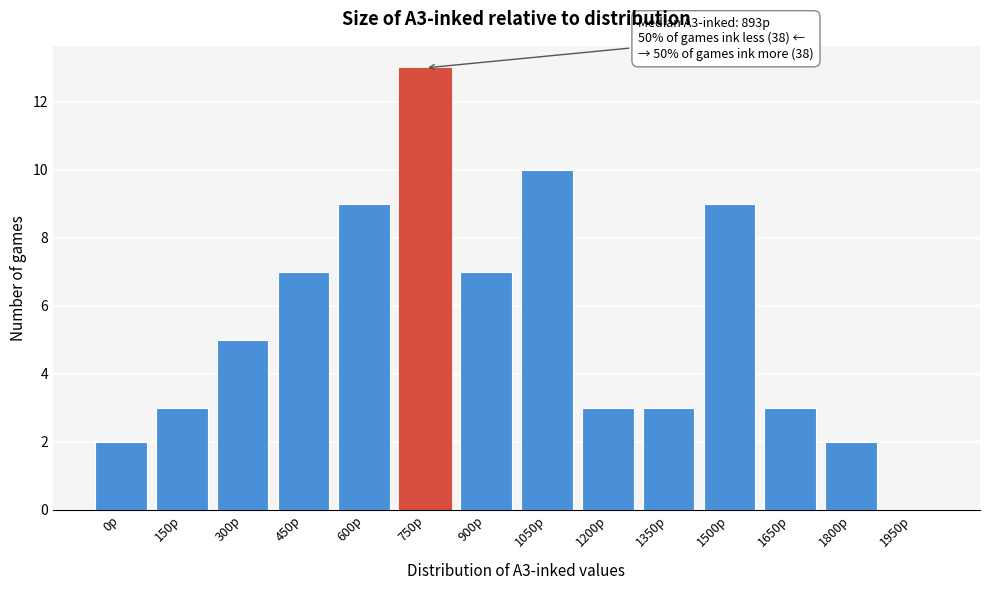

Reading left to right, list all the values displayed in this chart.

0p=2	150p=3	300p=5	450p=7	600p=9	750p=13	900p=7	1050p=10	1200p=3	1350p=3	1500p=9	1650p=3	1800p=2	1950p=0